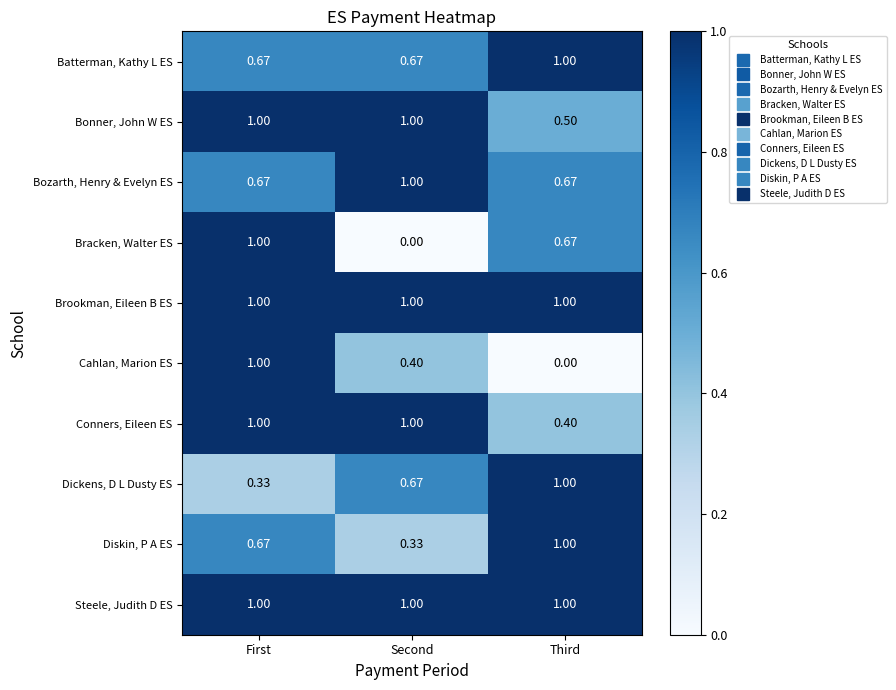

At which label is Bonner, John W ES closest to 0?

Third